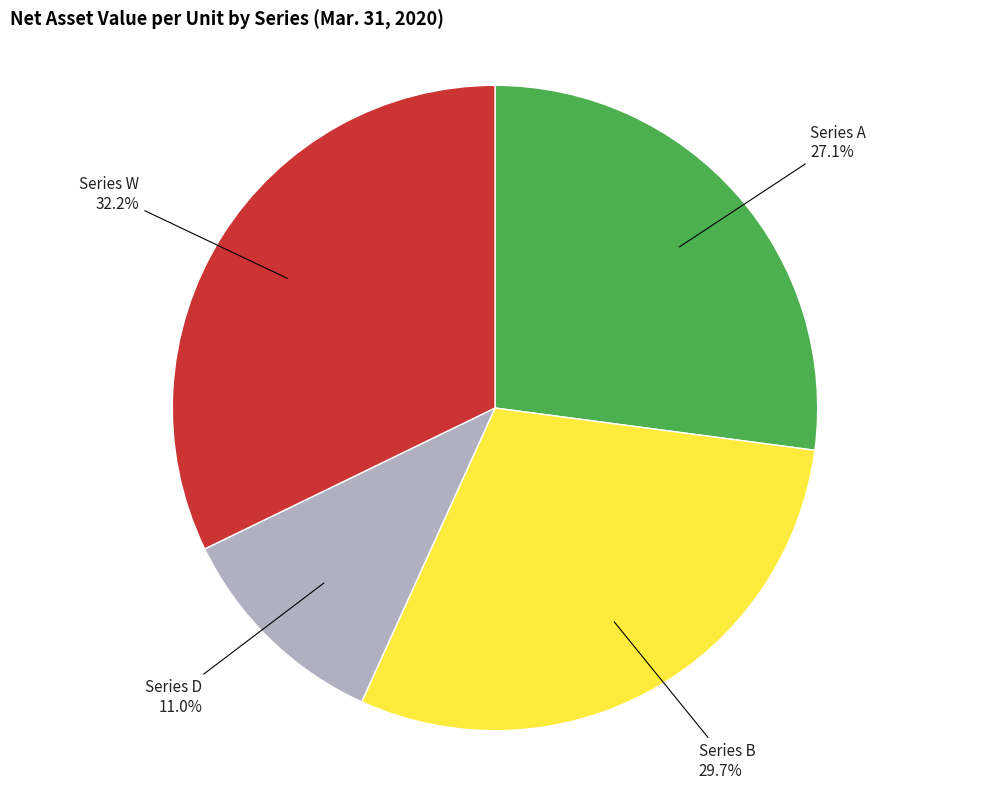

To the nearest percent, what portion does Series B represent?

30%